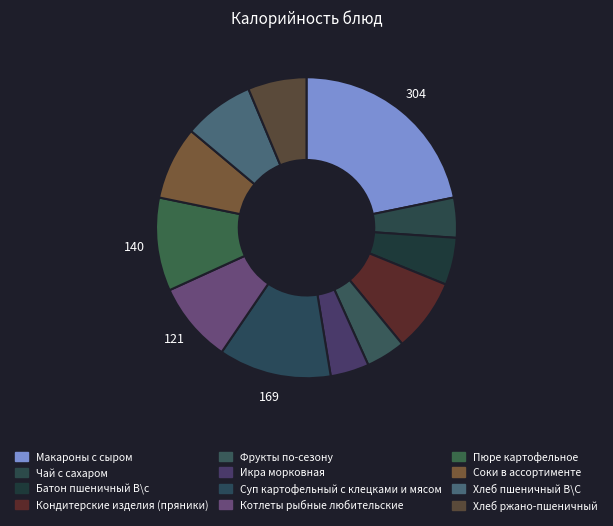

What percentage is the Хлеб ржано-пшеничный slice, to the nearest percent?

6%